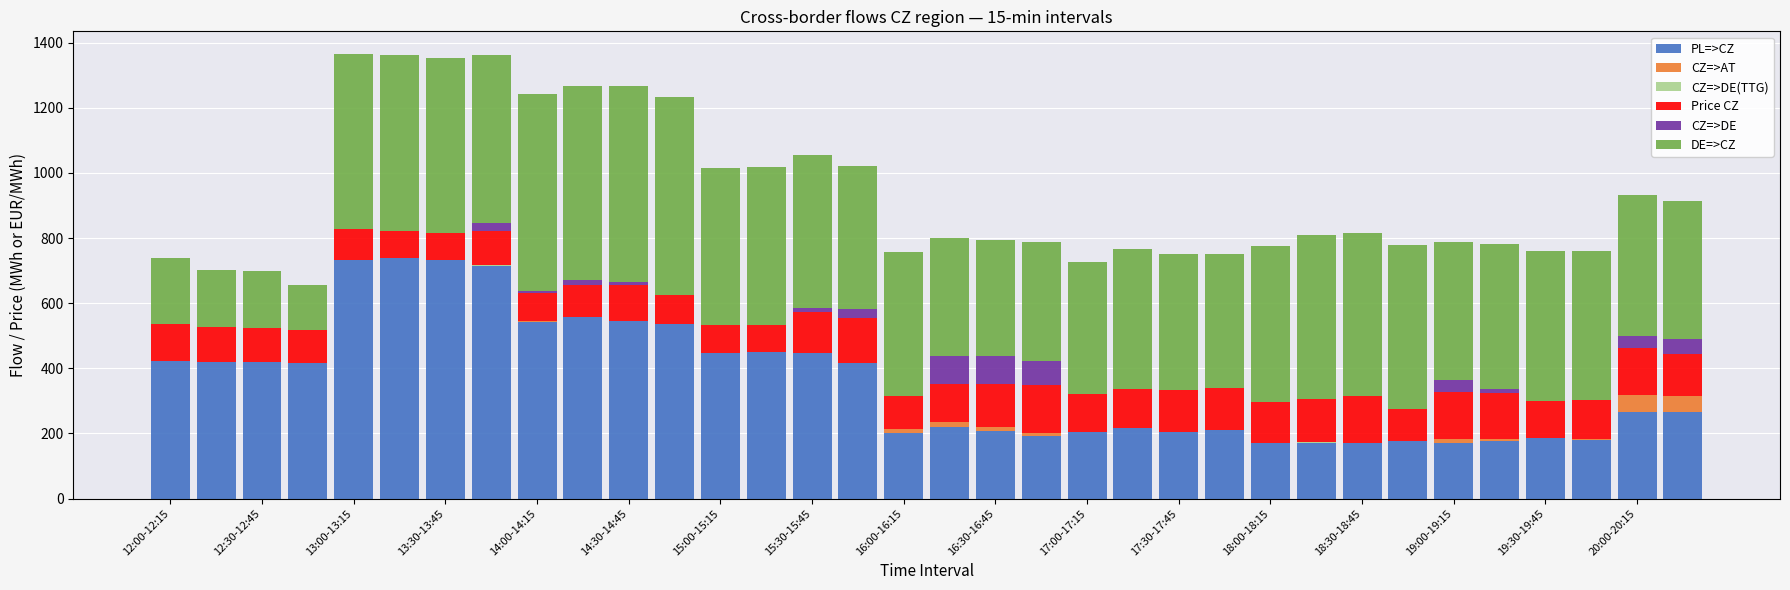

What is the maximum value for PL=>CZ?

740.0